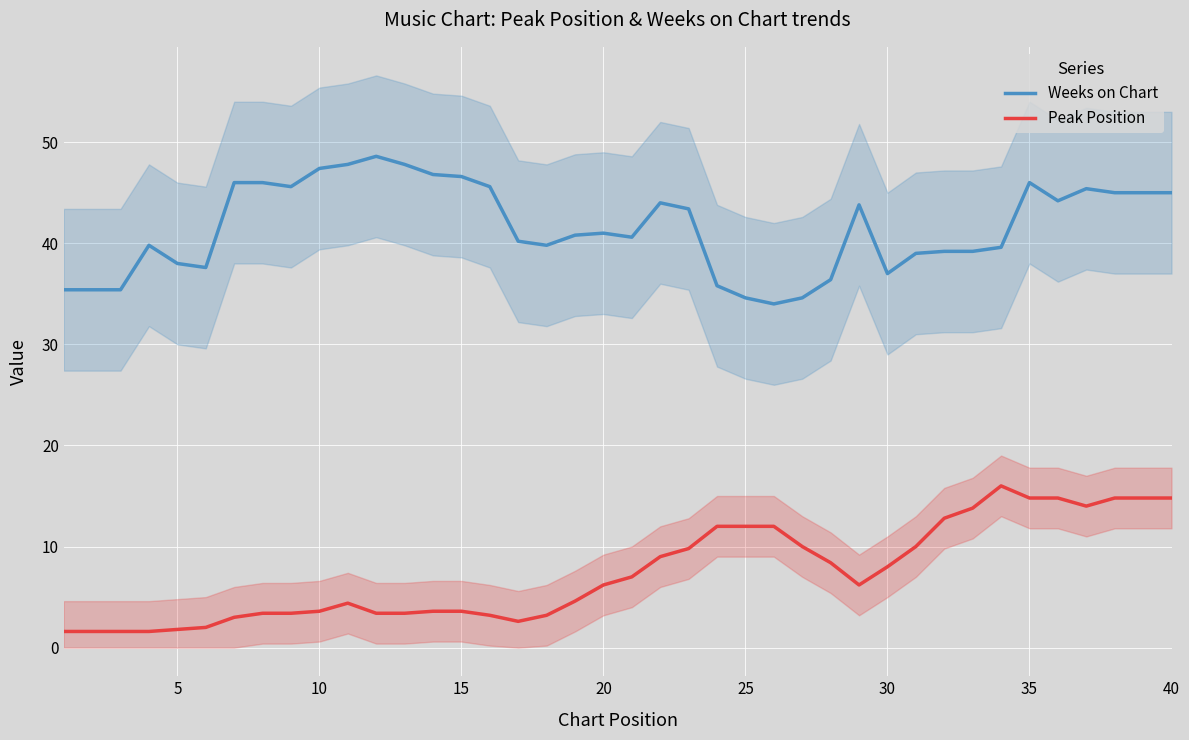

How many values in the Weeks on Chart series are below 41?

20